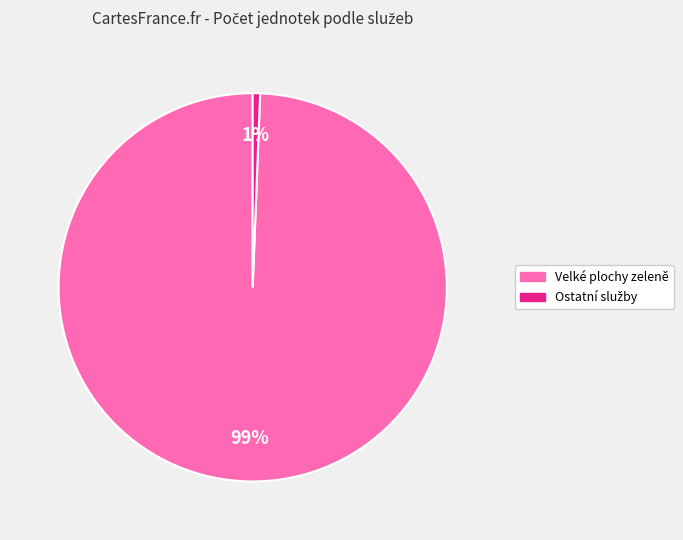

To the nearest percent, what is the average slice percentage?

50%